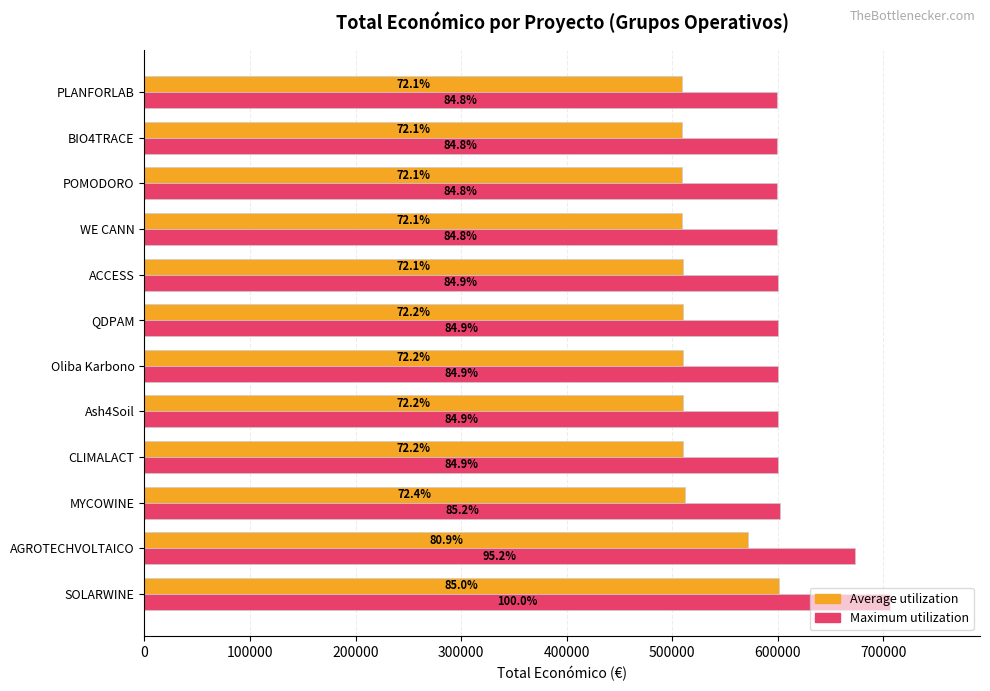

What is the highest value of the Average utilization series?

600692.4